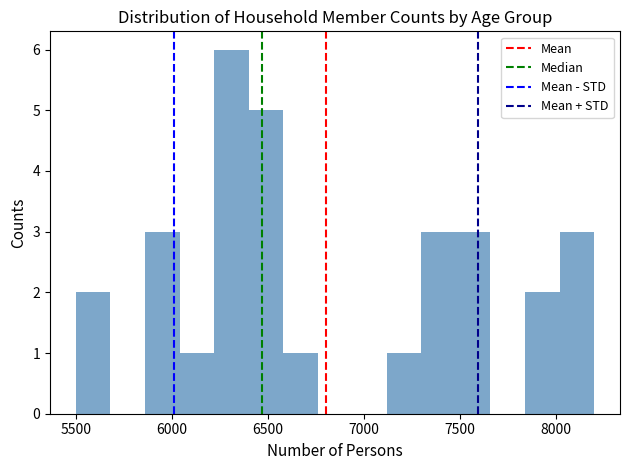

Around what value on the x-axis is the tallest bar? Give the approximate position of its centre, as read against the axis.

6300